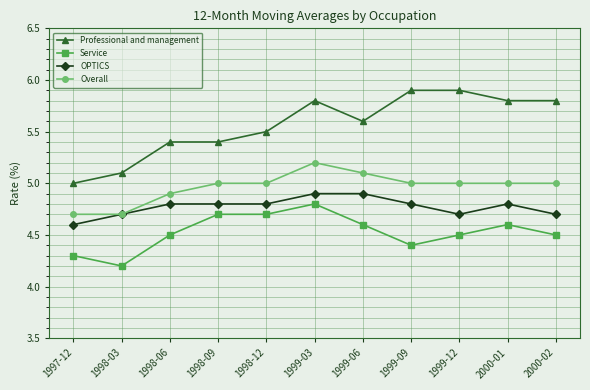

What is the difference between the maximum and minimum values in the OPTICS series?

0.3